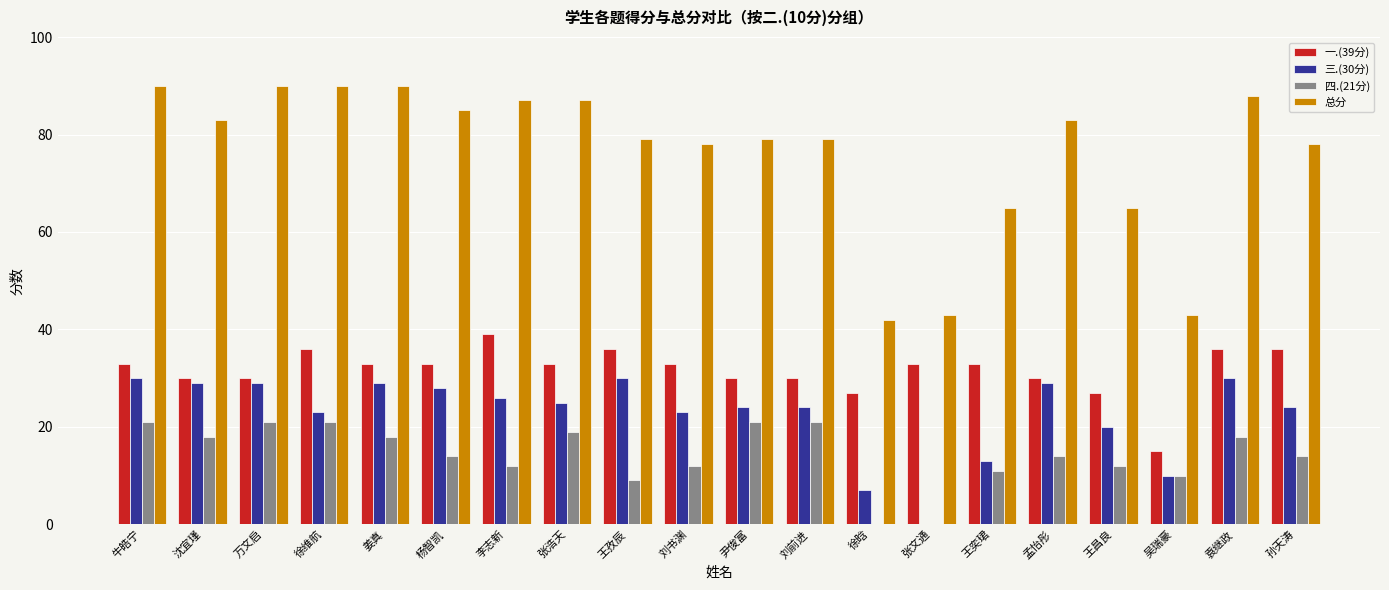

What is the maximum value for 总分?

90